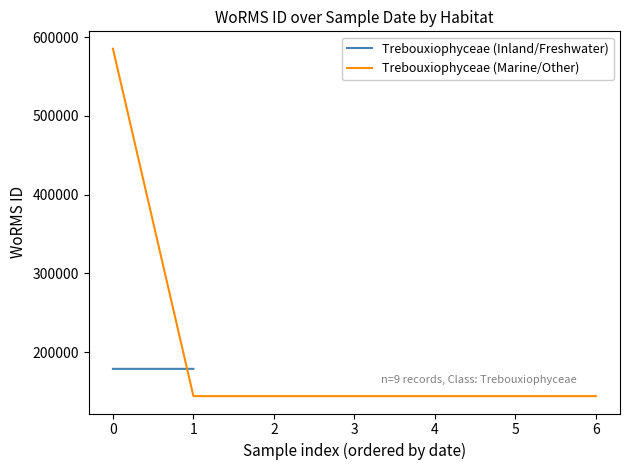

Is it true that the value at 1 is 47366?

False